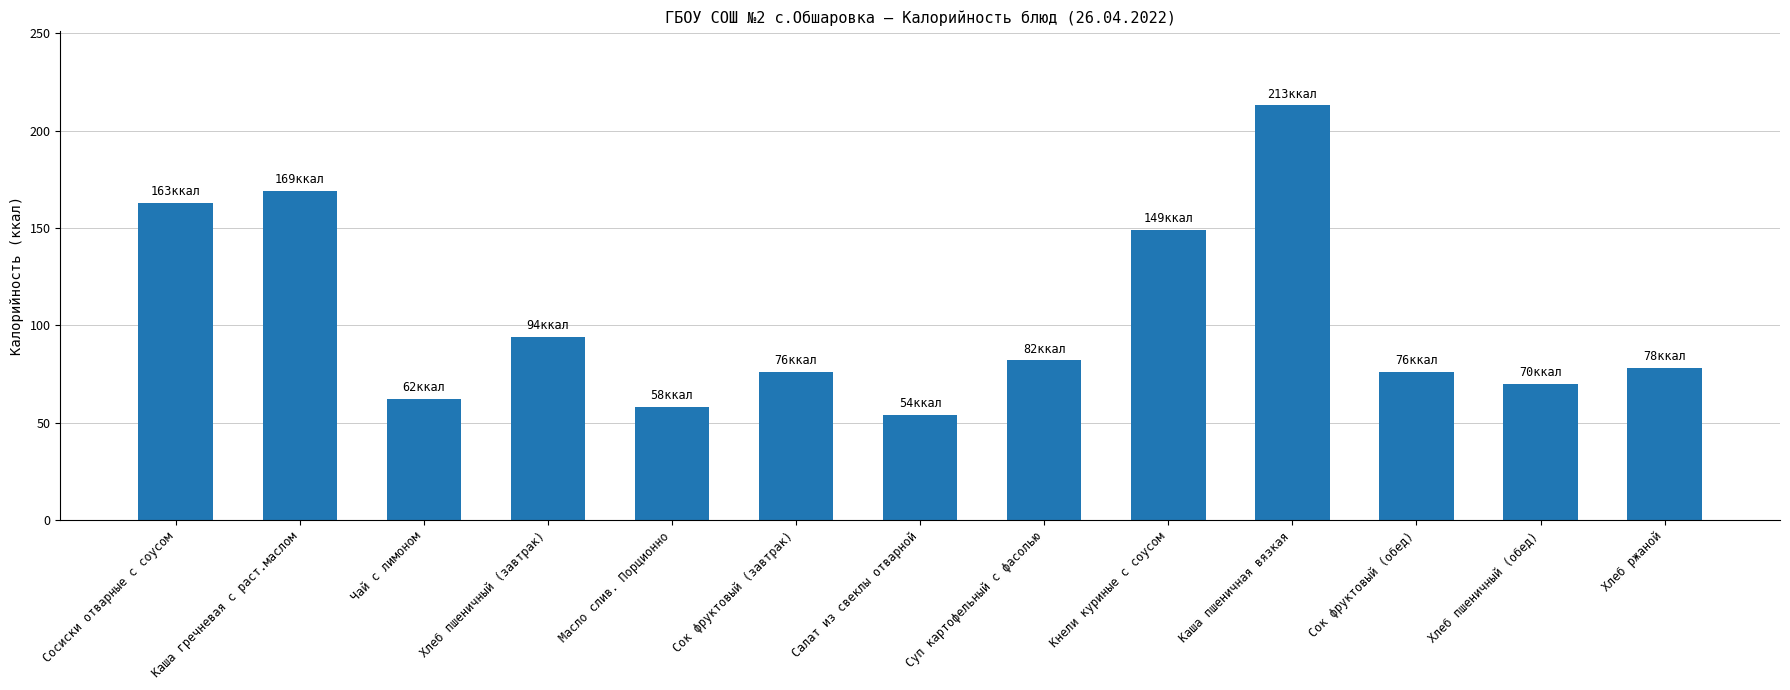

Reading left to right, list all the values displayed in this chart.

Сосиски отварные с соусом=163	Каша гречневая с раст.маслом=169	Чай с лимоном=62	Хлеб пшеничный (завтрак)=94	Масло слив. Порционно=58	Сок фруктовый (завтрак)=76	Салат из свеклы отварной=54	Суп картофельный с фасолью=82	Кнели куриные с соусом=149	Каша пшеничная вязкая=213	Сок фруктовый (обед)=76	Хлеб пшеничный (обед)=70	Хлеб ржаной=78